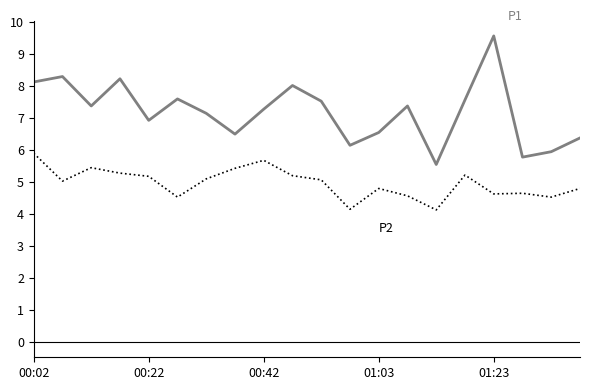

What is the smallest value displayed?

4.1